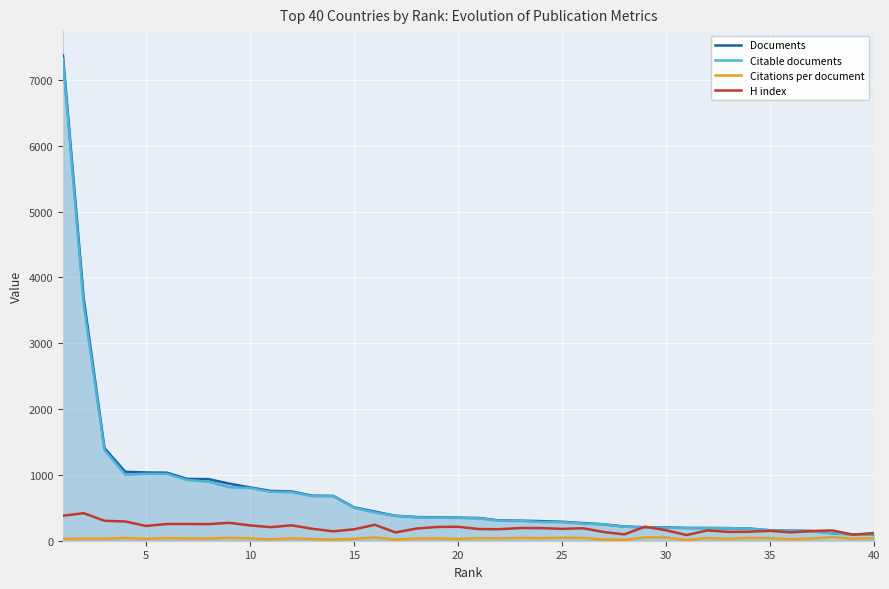

Rank the series by their maximum value, from highest to lowest.

Documents, Citable documents, H index, Citations per document